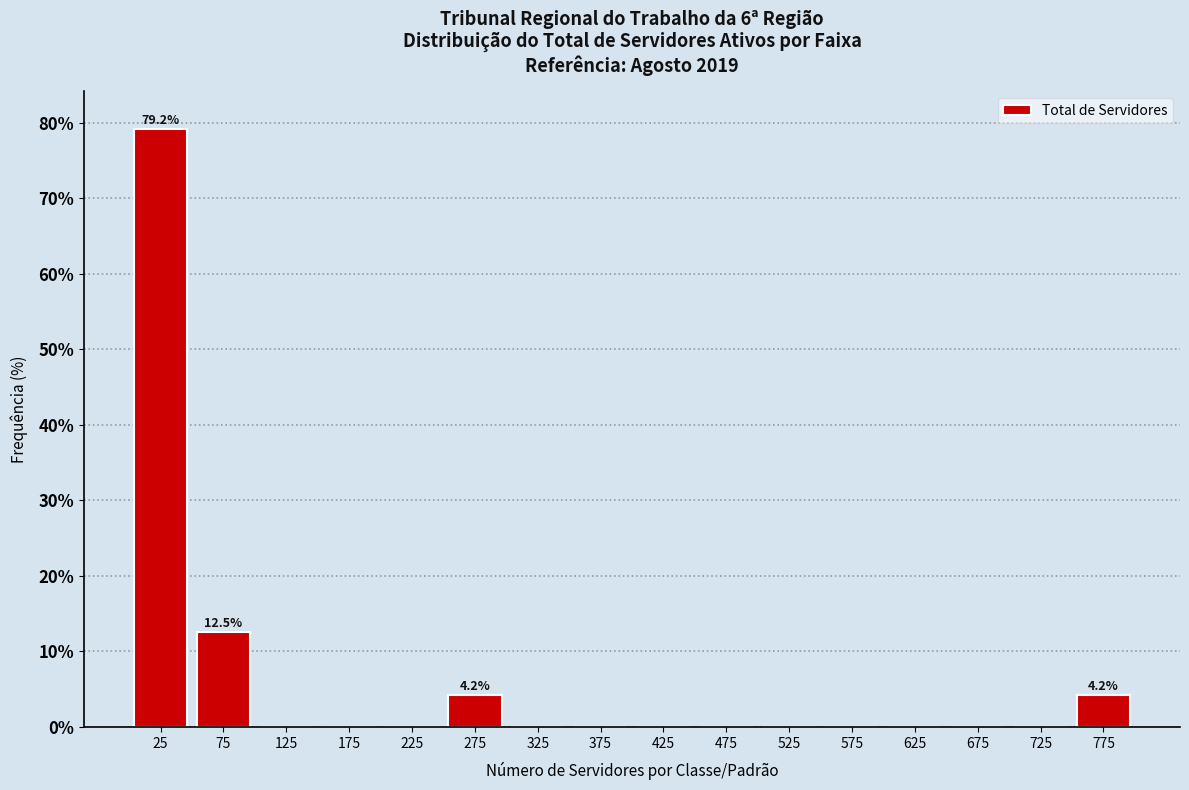

Which range on the x-axis has the tallest bar?

0 to 50